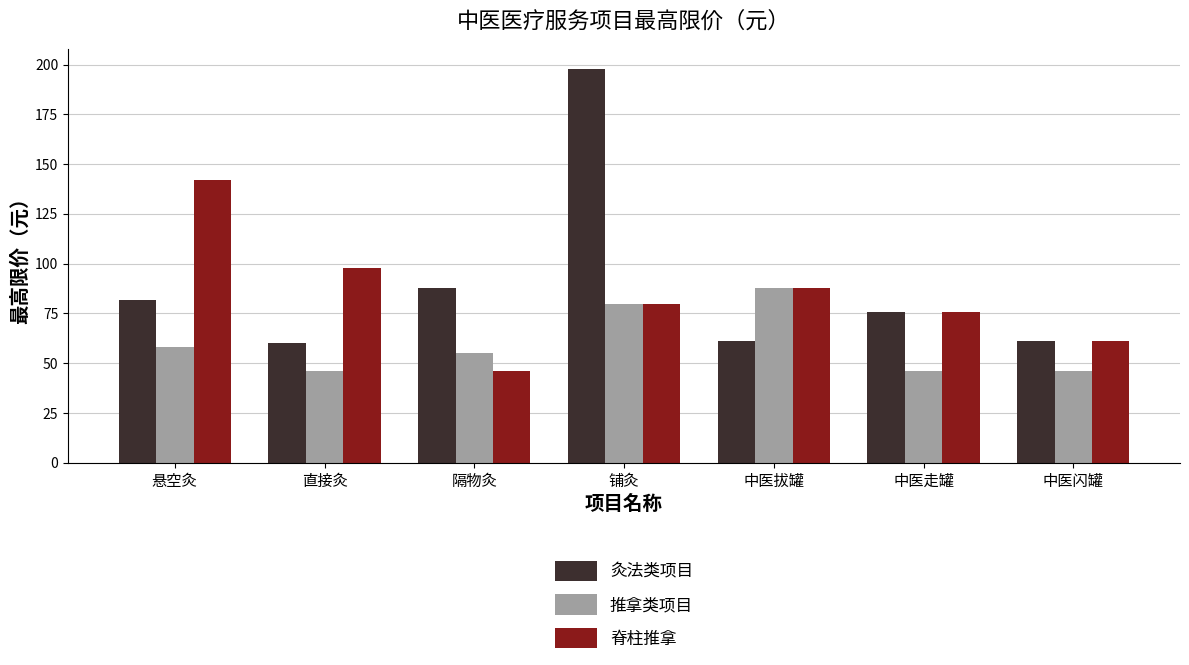

Where is 脊柱推拿 nearest to the value 94?

直接灸